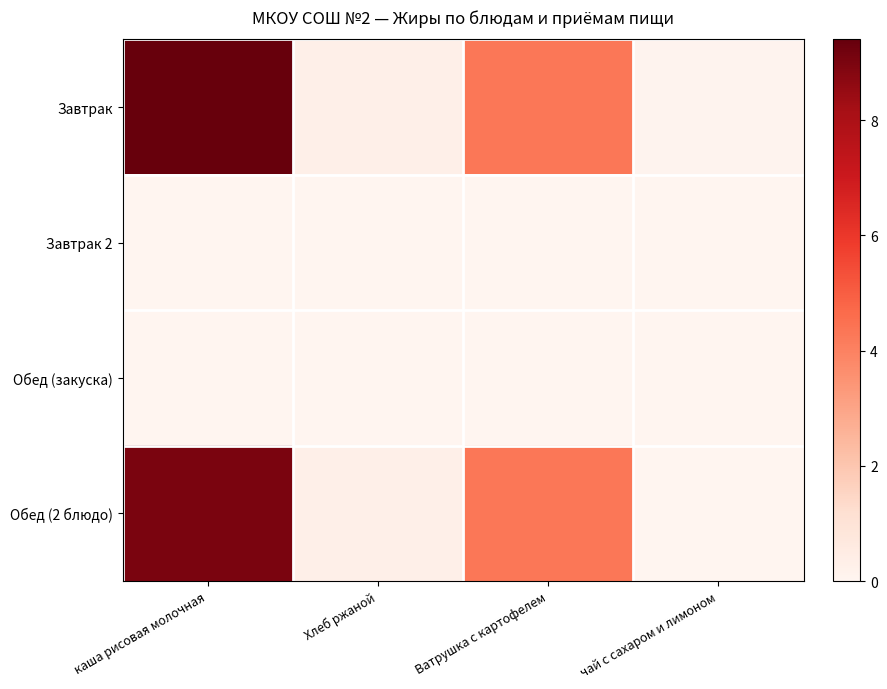

What is the difference between the highest and lowest values at Ватрушка с картофелем?

4.3